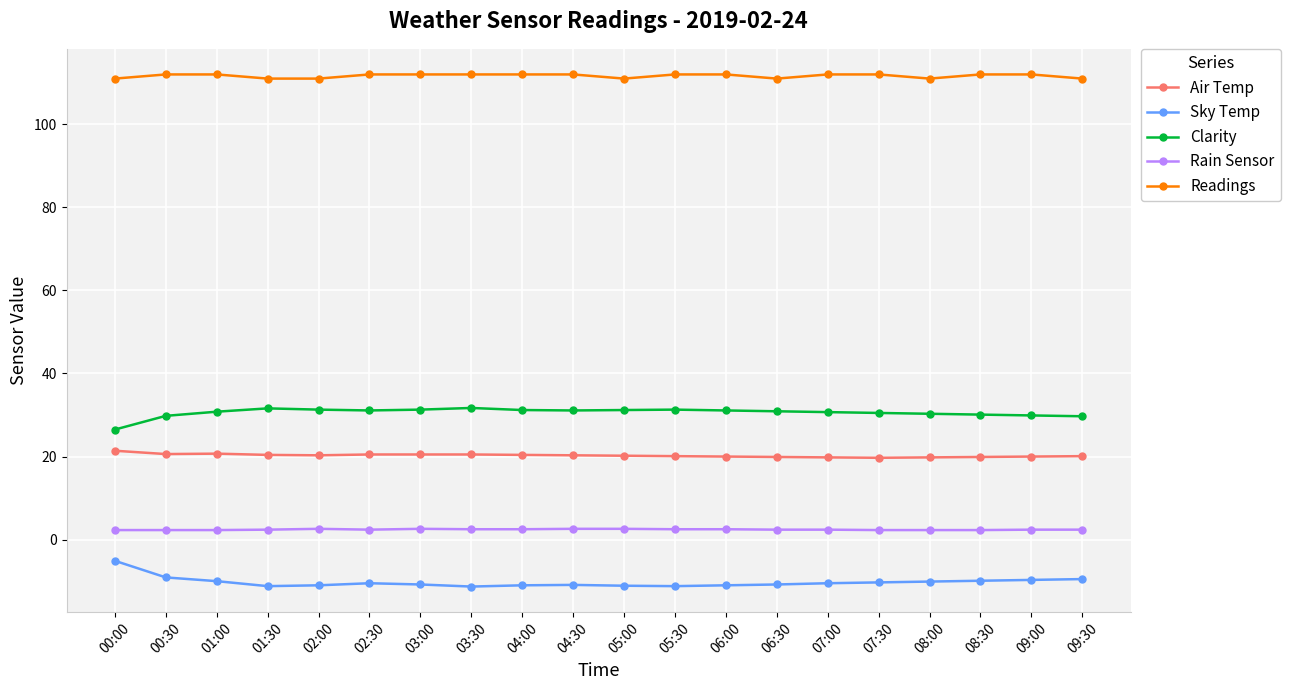

At 09:30, list the series in order from largest to smallest.

Readings, Clarity, Air Temp, Rain Sensor, Sky Temp